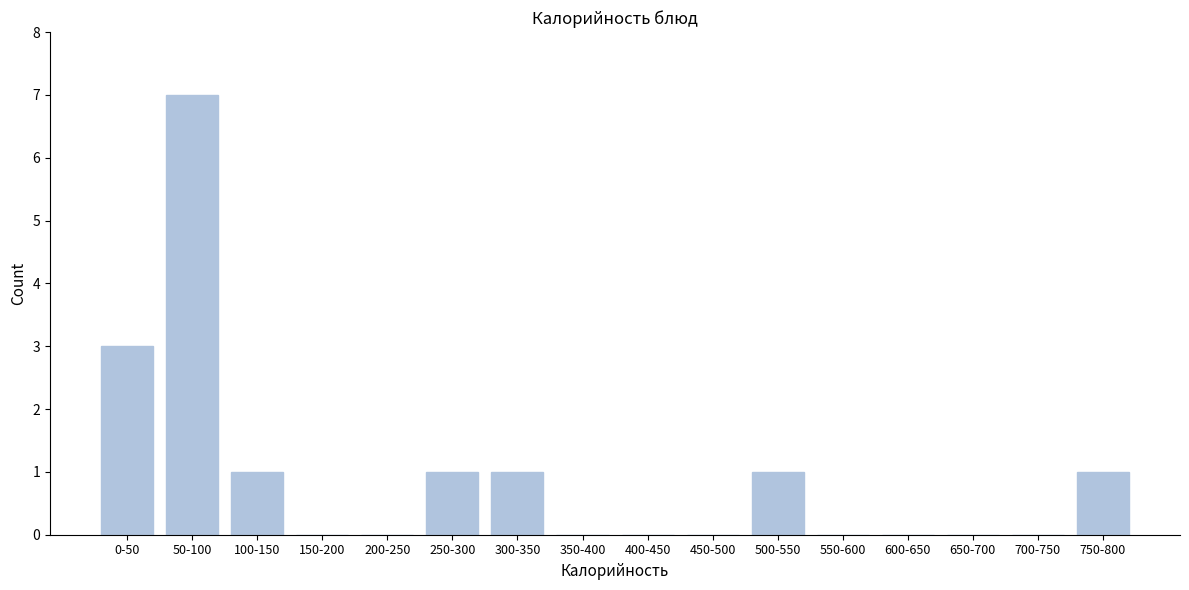

Reading right to left, list all the values displayed in this chart.

750-800=1	700-750=0	650-700=0	600-650=0	550-600=0	500-550=1	450-500=0	400-450=0	350-400=0	300-350=1	250-300=1	200-250=0	150-200=0	100-150=1	50-100=7	0-50=3